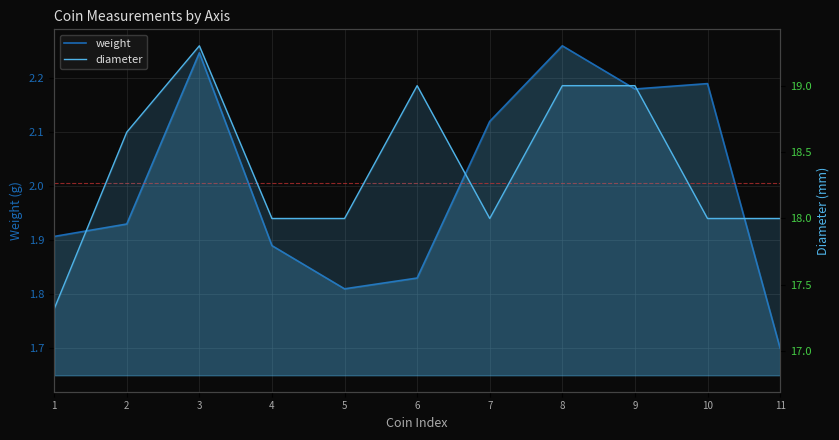

What is the spread (max minus min) of values at 4?

16.1